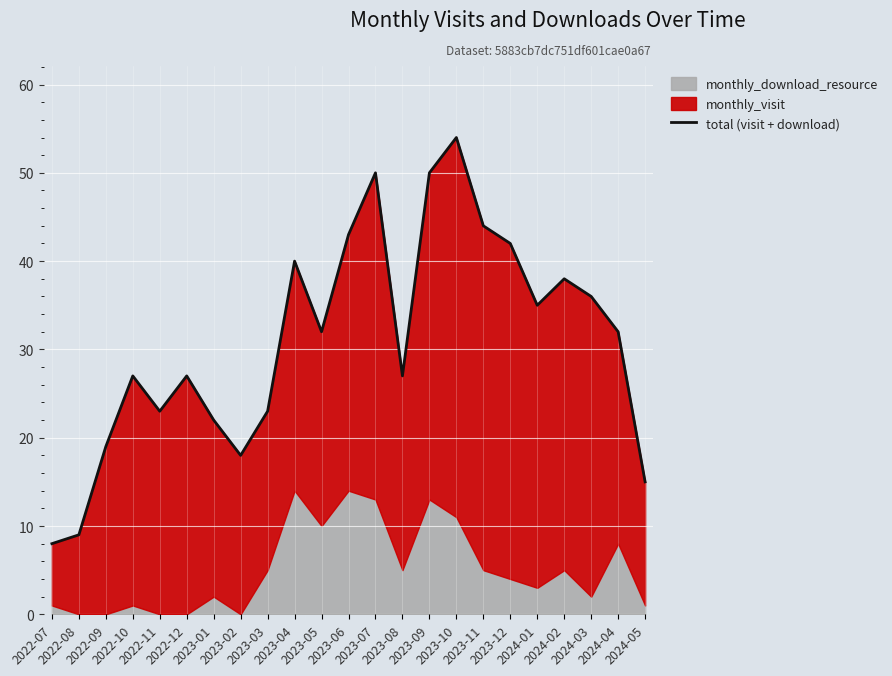

What is the ratio of the value at 2023-01 to the value at 2023-12?

0.5